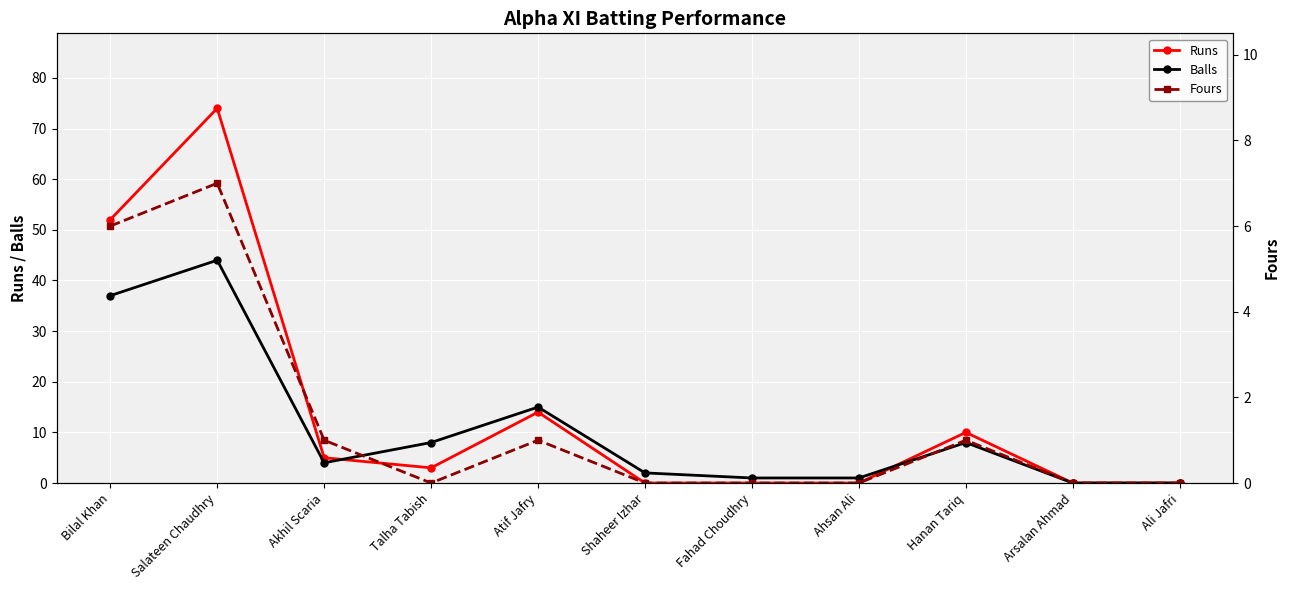

Reading right to left, extract all data points from this chart.

Runs: 0	0	10	0	0	0	14	3	5	74	52
Balls: 0	0	8	1	1	2	15	8	4	44	37
Fours: 0	0	1	0	0	0	1	0	1	7	6